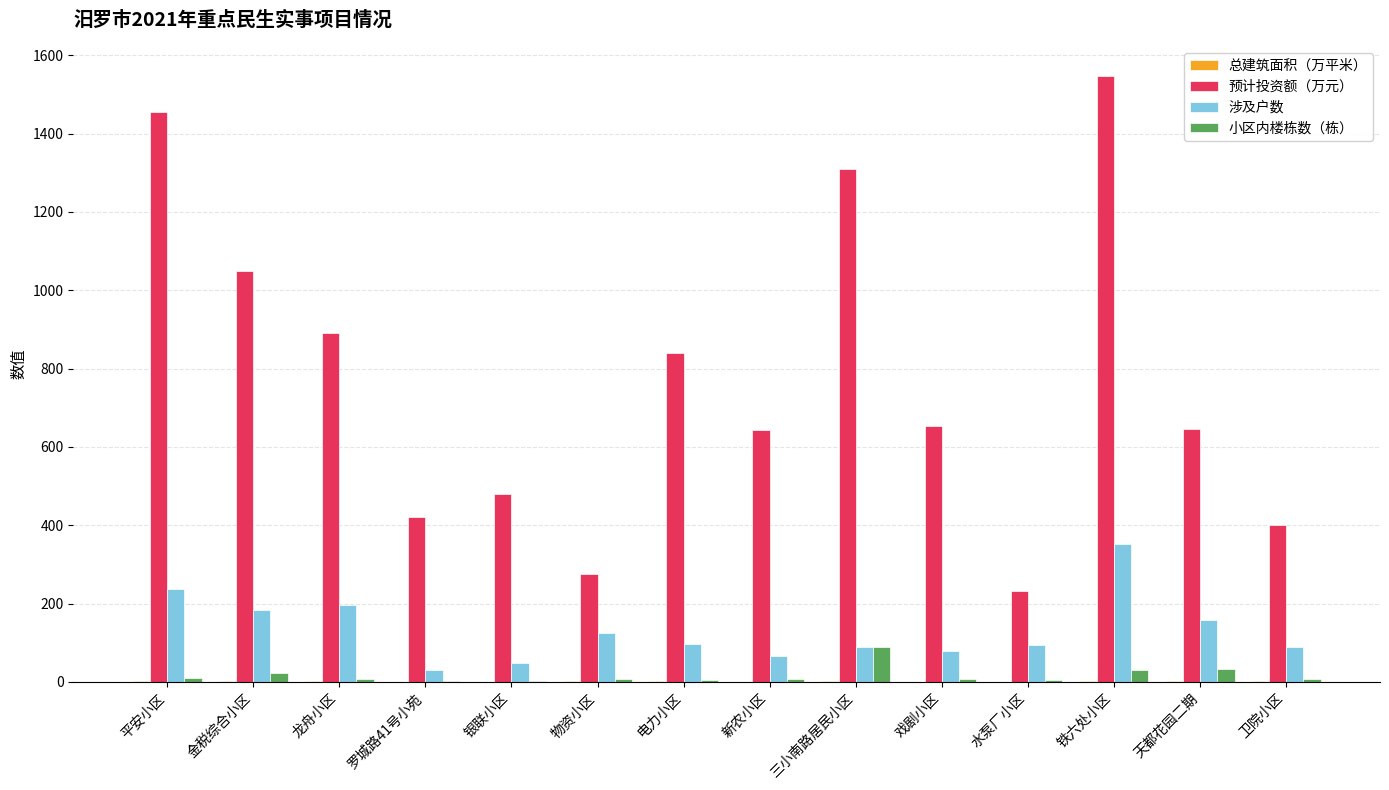

Which series has the largest range (max minus min)?

预计投资额（万元）